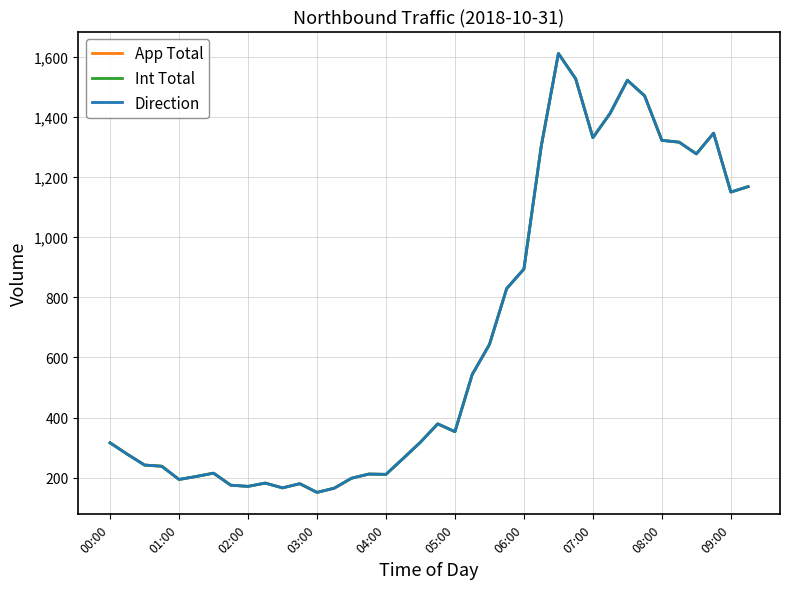

What is the label of the 5th point from the left?

01:00